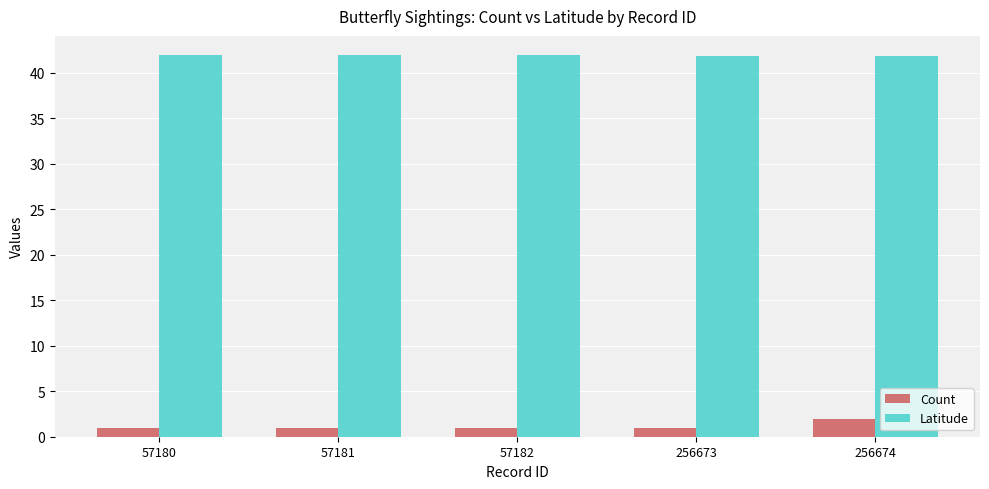

What is the difference between the highest and lowest values at 256673?

40.8